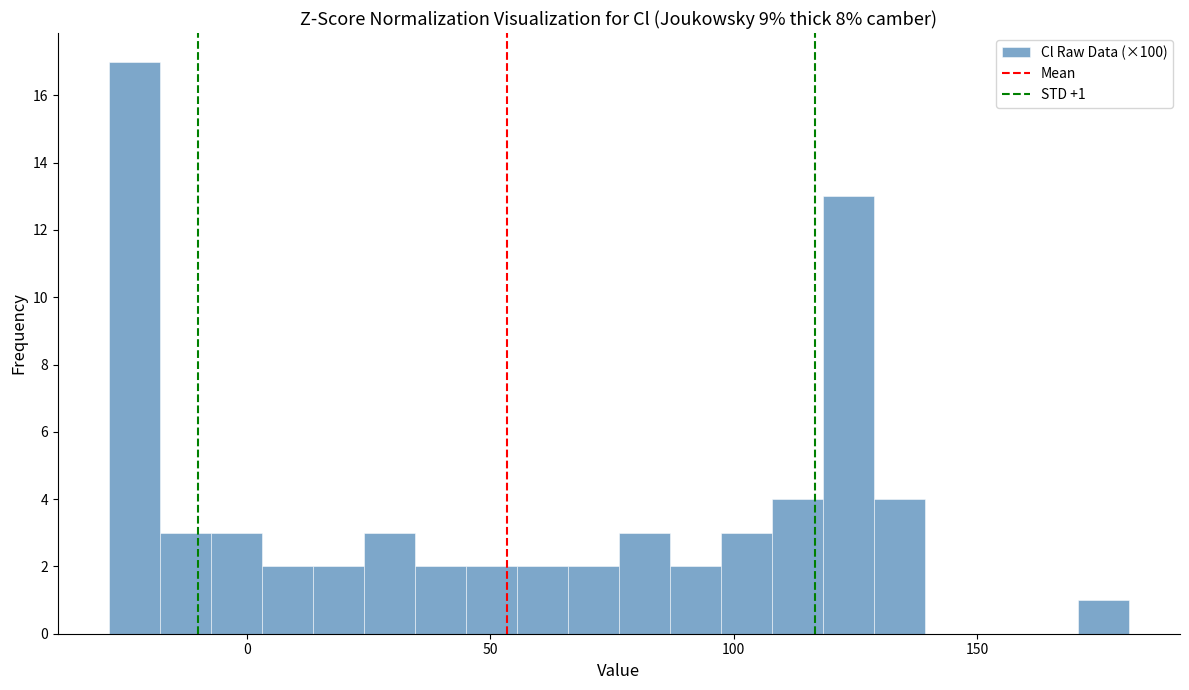

Read against the x-axis, roughly where is the centre of the tallest bar?

-25